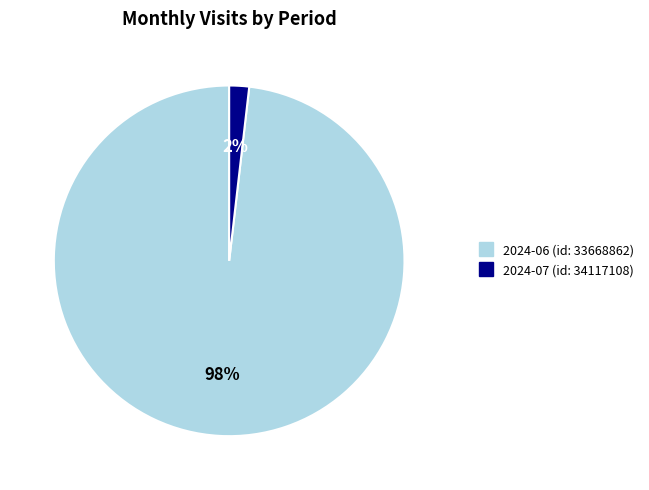

True or false: 2024-06 (id: 33668862) accounts for 86% of the total.

False